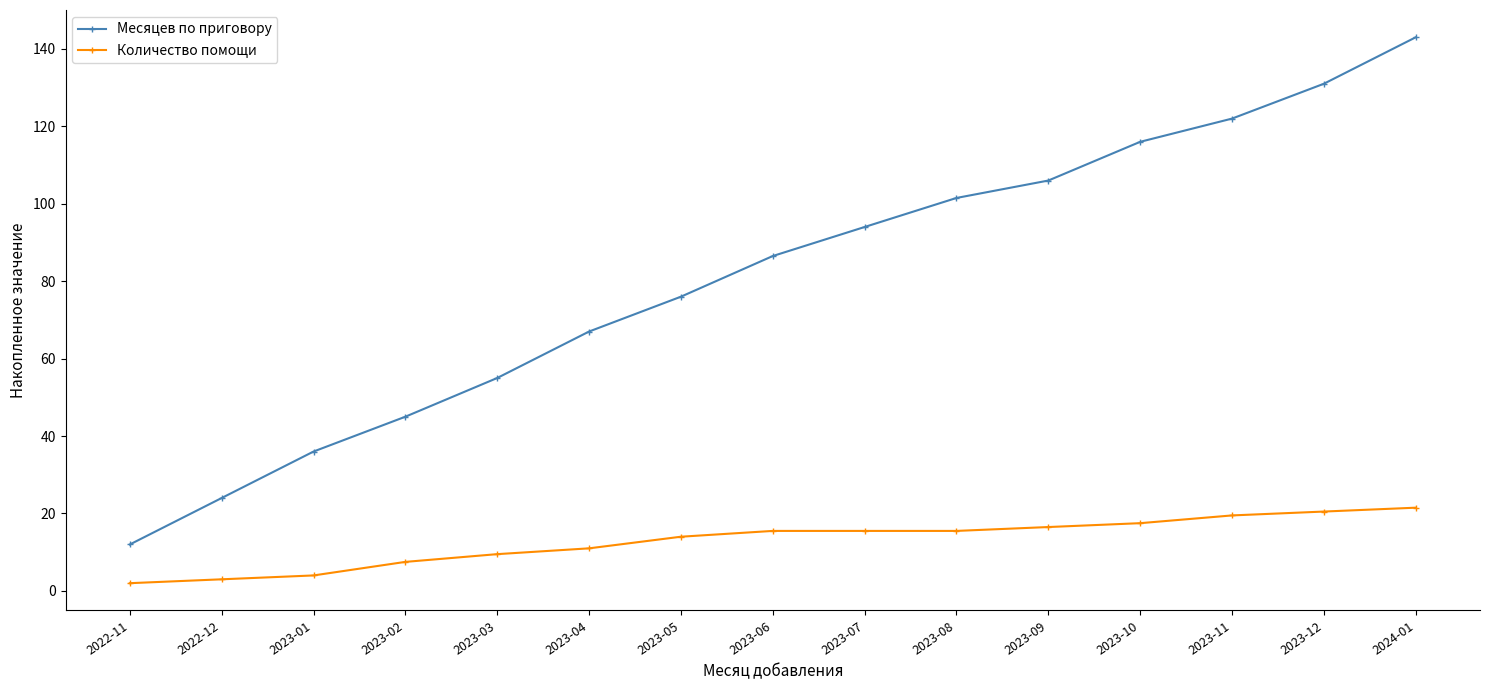

Rank the series at 2023-10 from highest to lowest value.

Месяцев по приговору, Количество помощи